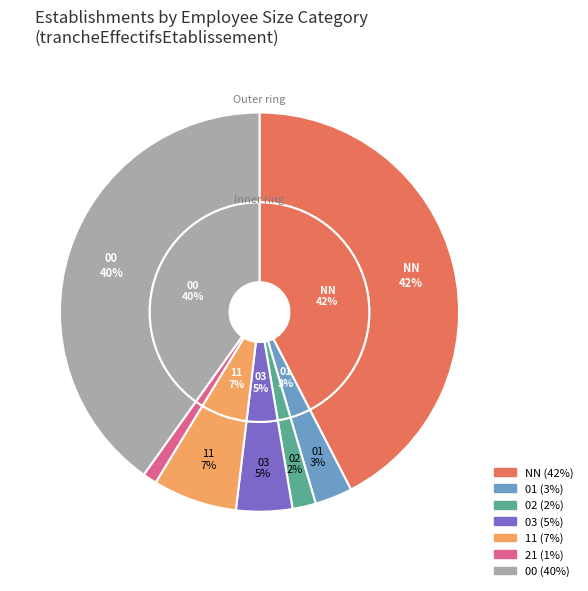

Combined, what portion of the pie is 00 and 21?

41.3%